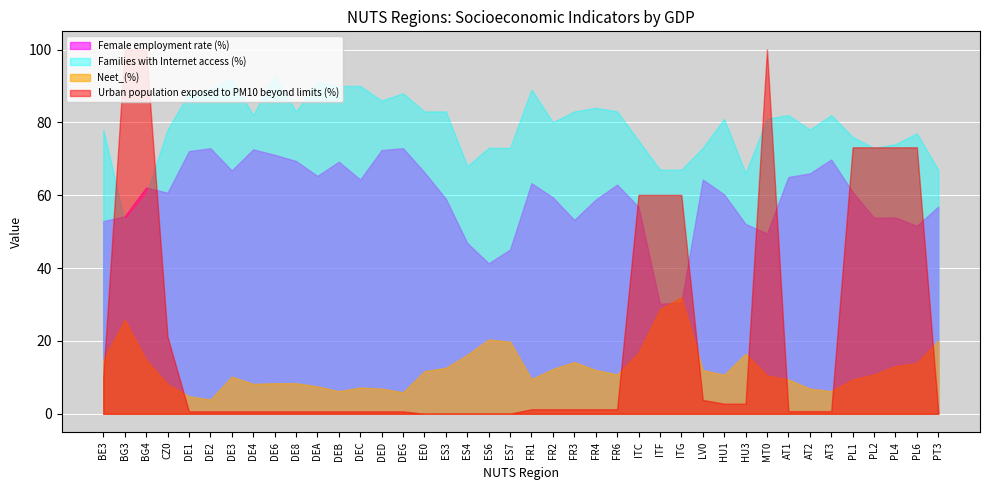

Rank the series by their maximum value, from lowest to highest.

Neet_(%), Female employment rate (%), Families with Internet access (%), Urban population exposed to PM10 beyond limits (%)